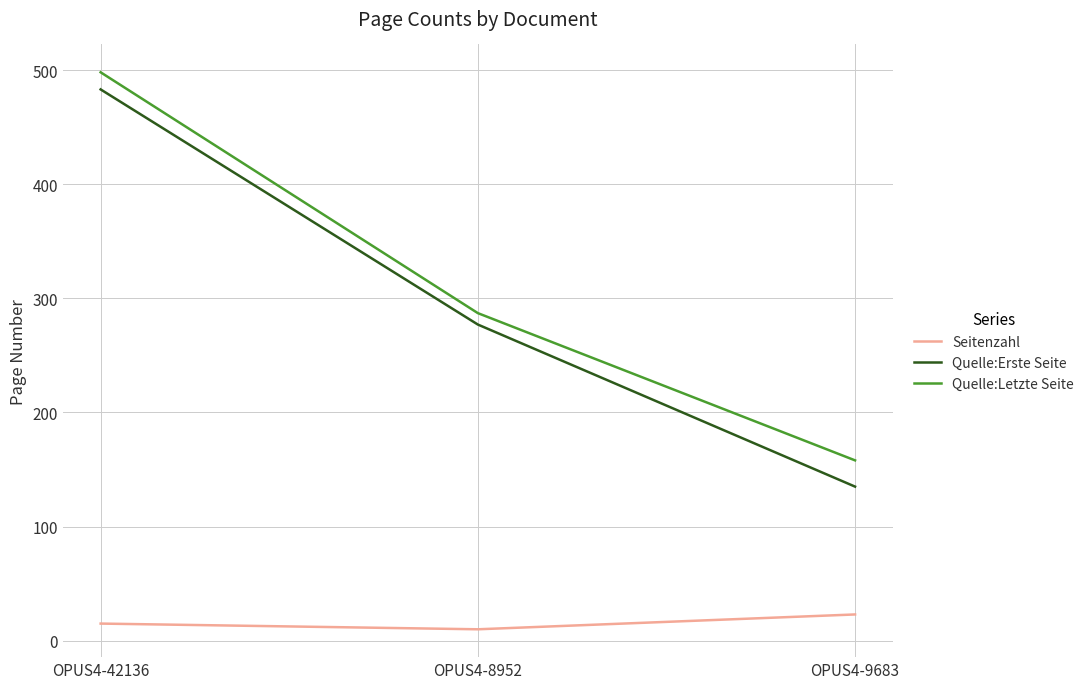

At OPUS4-9683, list the series in order from smallest to largest.

Seitenzahl, Quelle:Erste Seite, Quelle:Letzte Seite